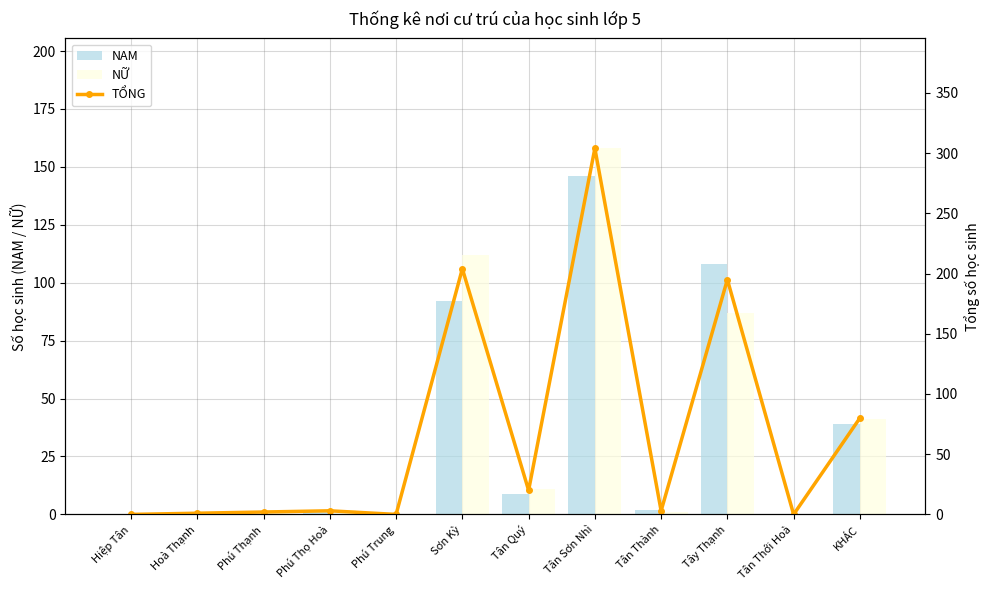

How many values in the NỮ series are below 2?

5